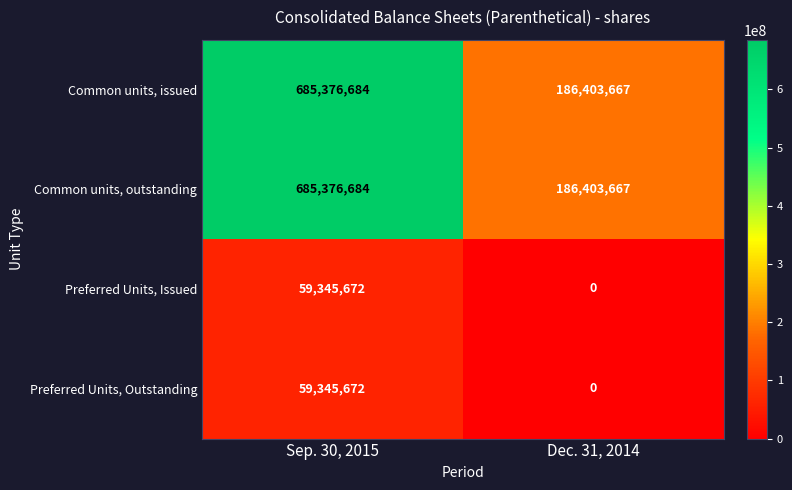

What is the sum of all Preferred Units, Outstanding values?

59345672